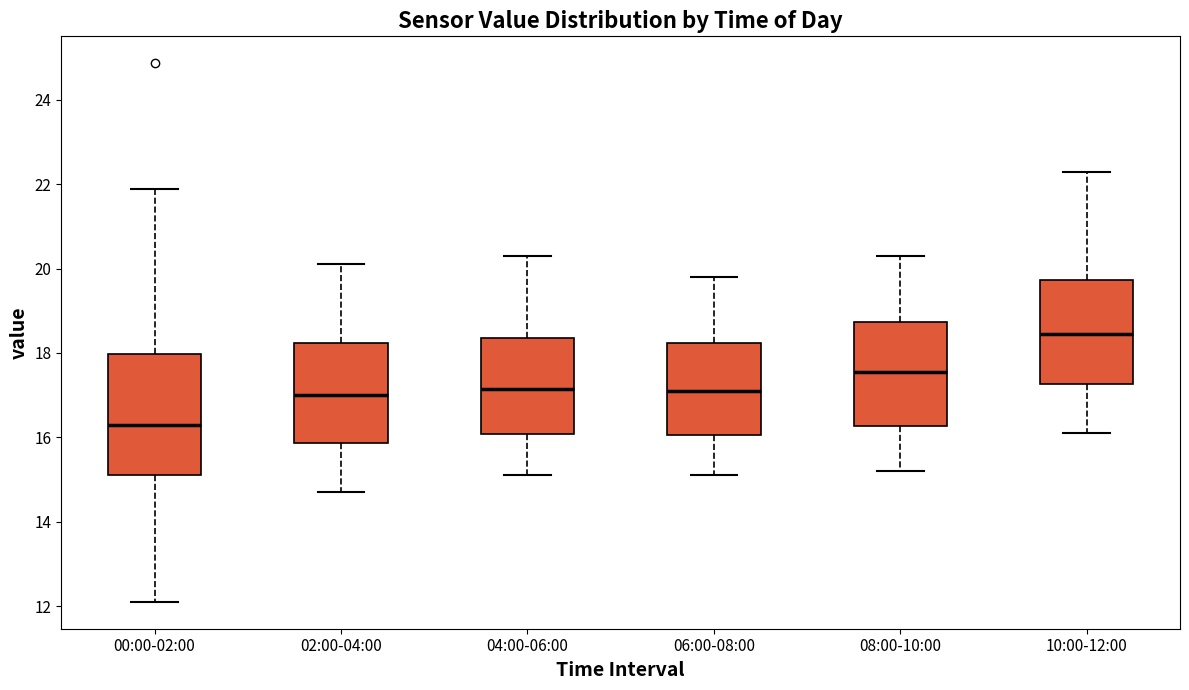

Reading left to right, transcribe this box plot: for each box, give where its median line is, the range the box spans, and where its two whiskers end, as read against the y-axis. The values are not printed on the chart, so give them approximately, as read against the axis.

00:00-02:00: median 16.2, box 15.2 to 18.0, whiskers 12.2 to 22.0
02:00-04:00: median 17.0, box 15.8 to 18.2, whiskers 14.8 to 20.2
04:00-06:00: median 17.2, box 16.0 to 18.4, whiskers 15.2 to 20.4
06:00-08:00: median 17.2, box 16.0 to 18.2, whiskers 15.2 to 19.8
08:00-10:00: median 17.6, box 16.2 to 18.8, whiskers 15.2 to 20.4
10:00-12:00: median 18.4, box 17.2 to 19.8, whiskers 16.2 to 22.4